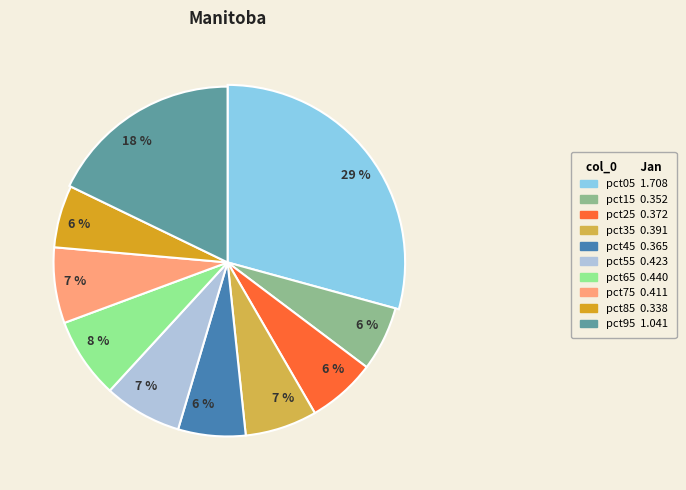

What is the smallest slice in the pie chart?

pct85